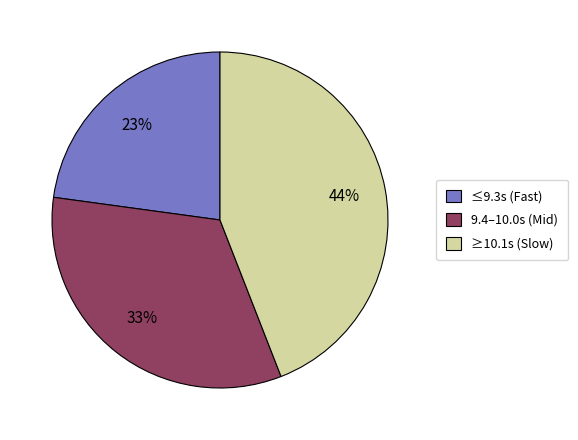

How many segments does this pie chart have?

3